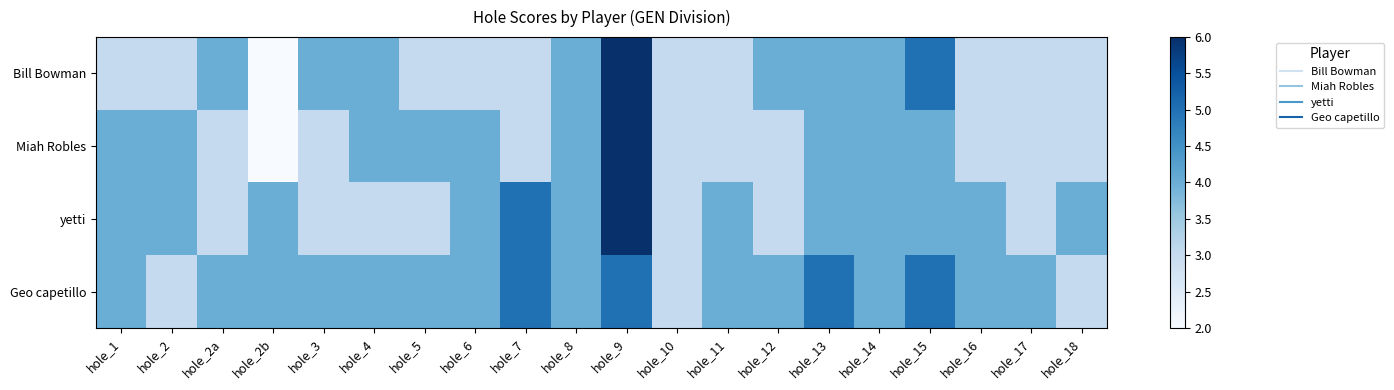

At hole_16, list the series in order from smallest to largest.

Bill Bowman, Miah Robles, yetti, Geo capetillo